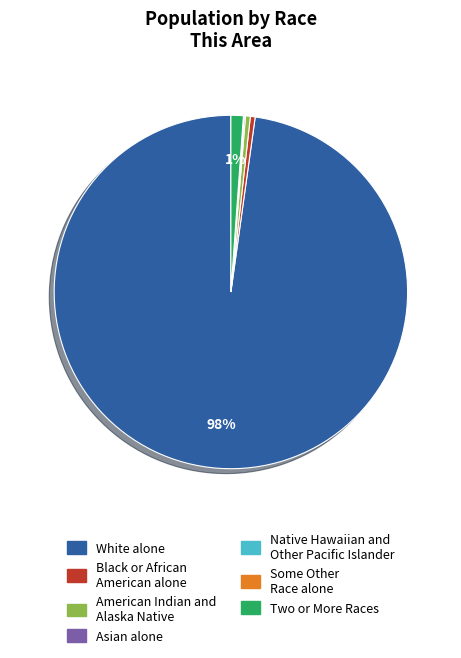

The Two or More Races slice represents 1% of the pie. True or false?

True